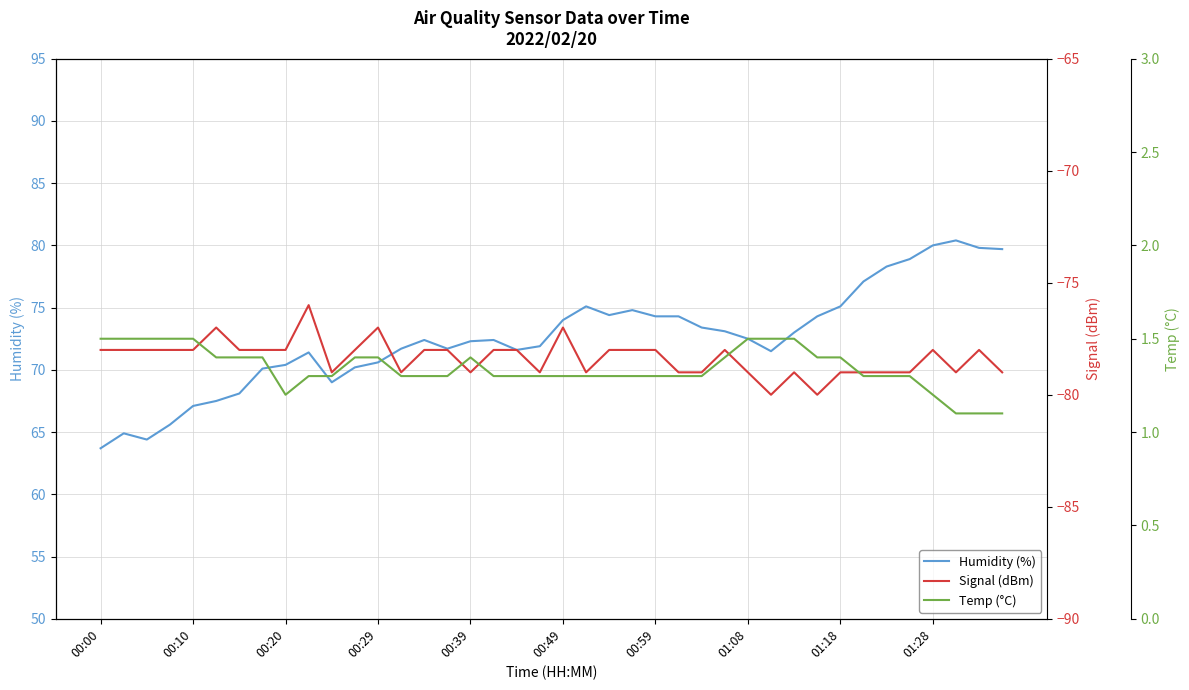

How many series are shown in this chart?

3